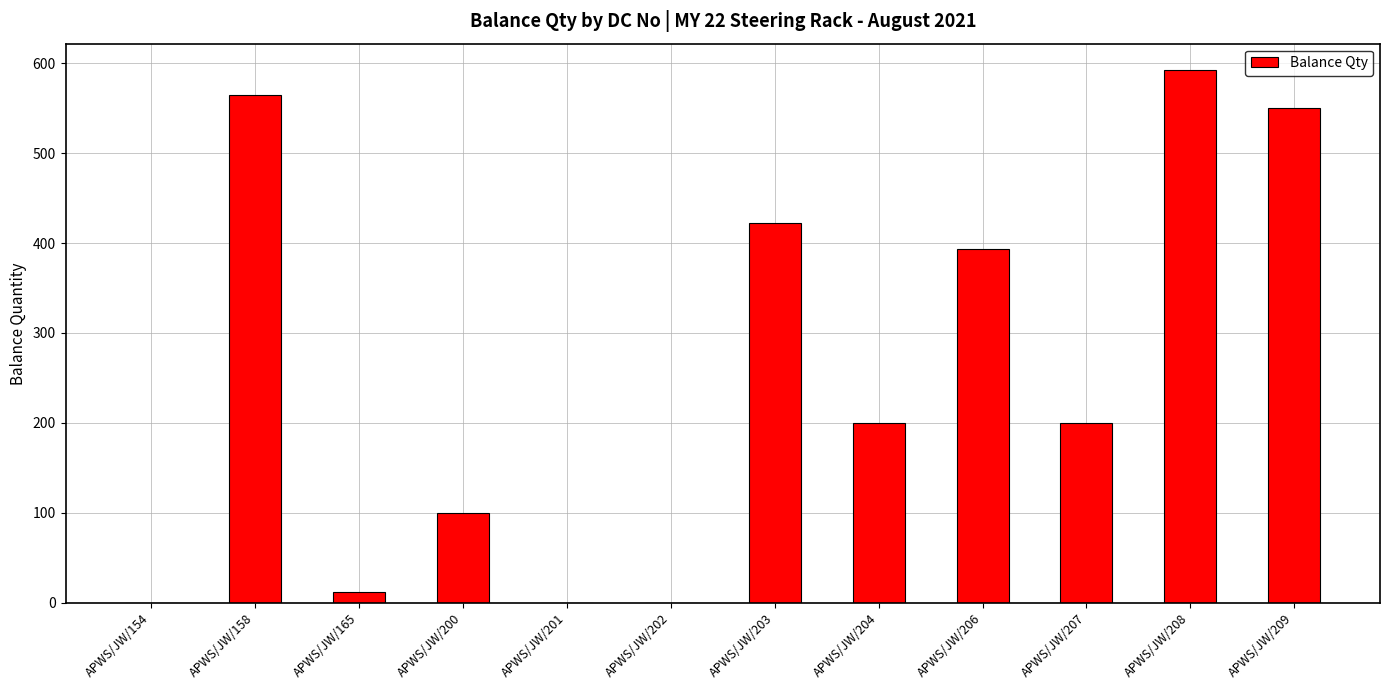

What is the sum of all values?

3033